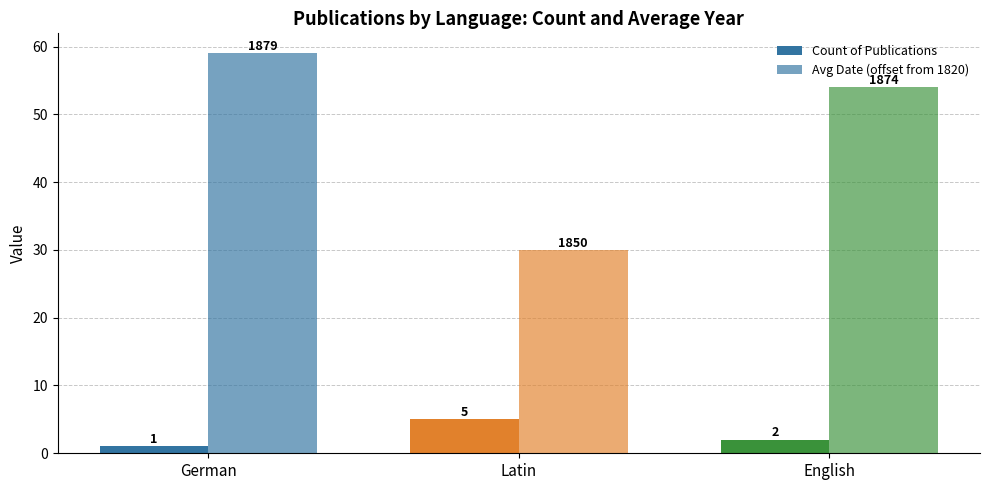

Does the chart contain stacked bars?

No